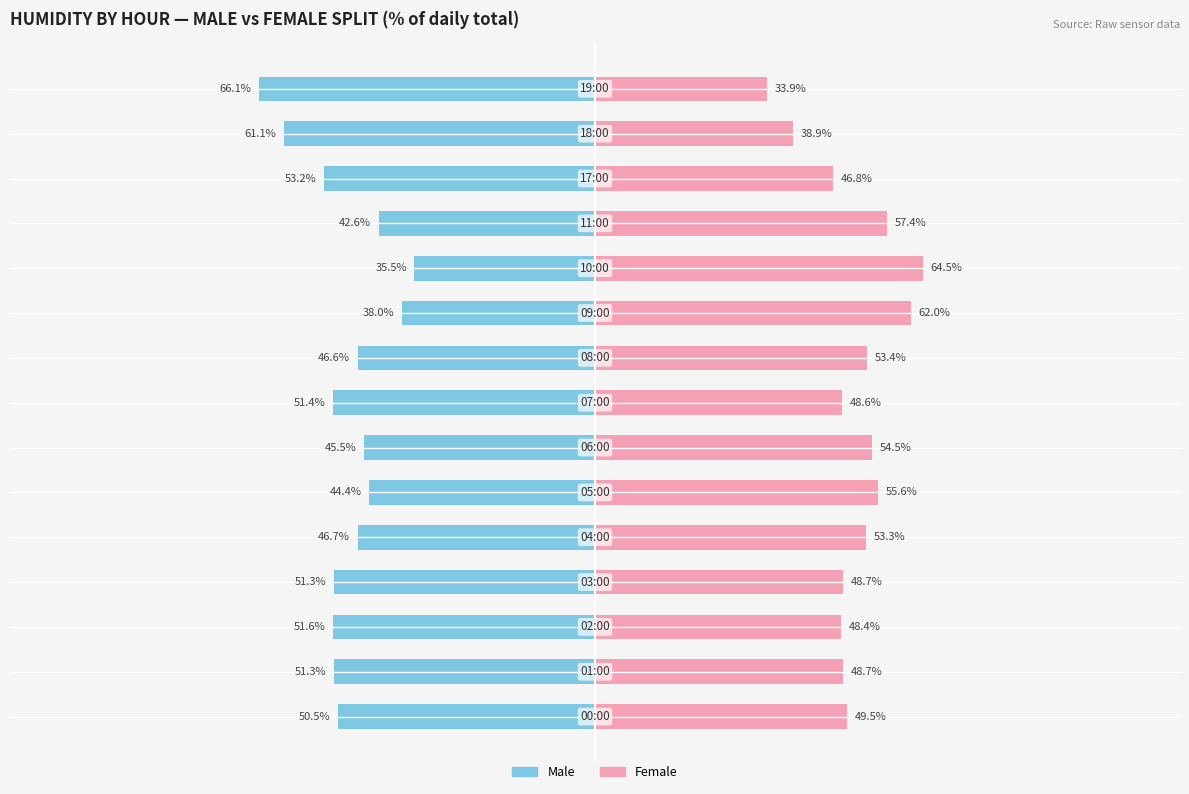

List the series in order of their overall mean, lowest first.

Male, Female